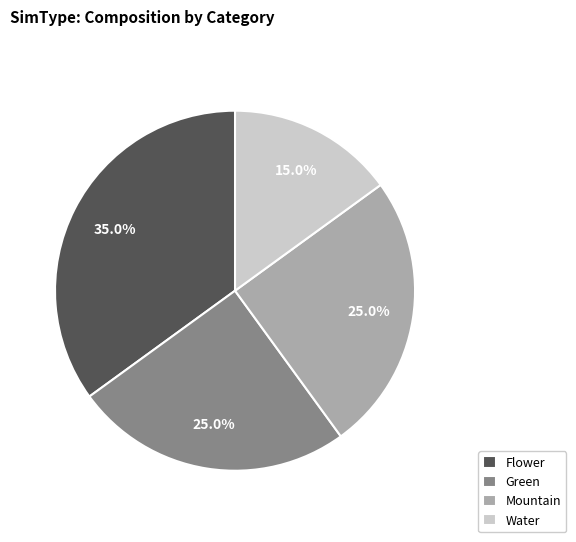

Which has a higher value, Flower or Water?

Flower